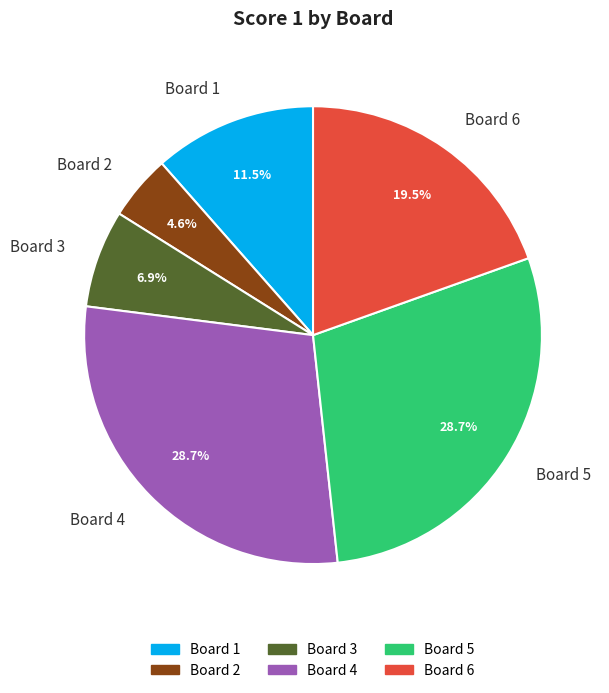

To the nearest percent, what percentage of the pie is Board 5?

29%